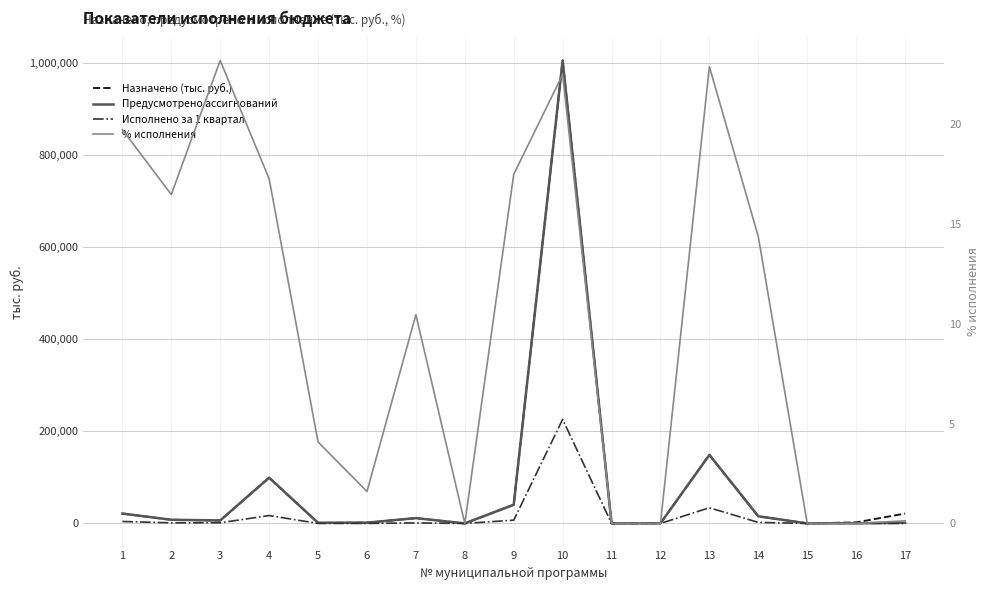

What is the value of the Назначено (тыс. руб.) point at the 3rd from the left?

6355.2